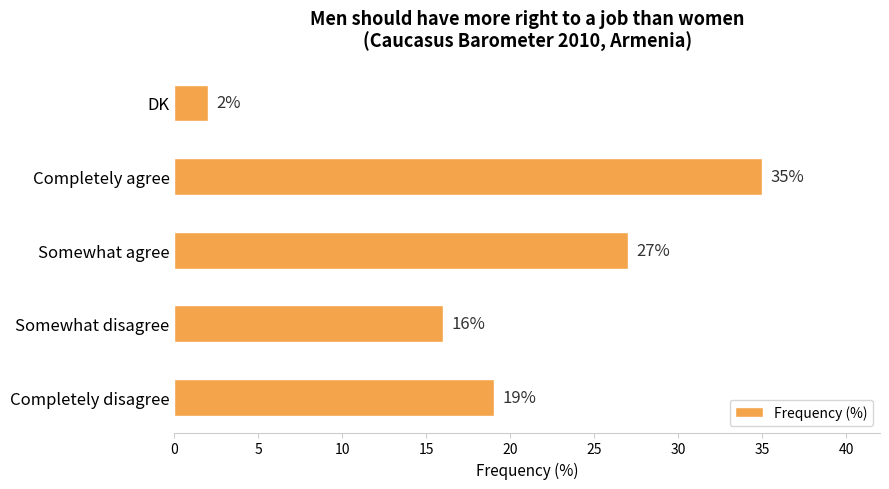

Reading bottom to top, list all the values displayed in this chart.

19	16	27	35	2